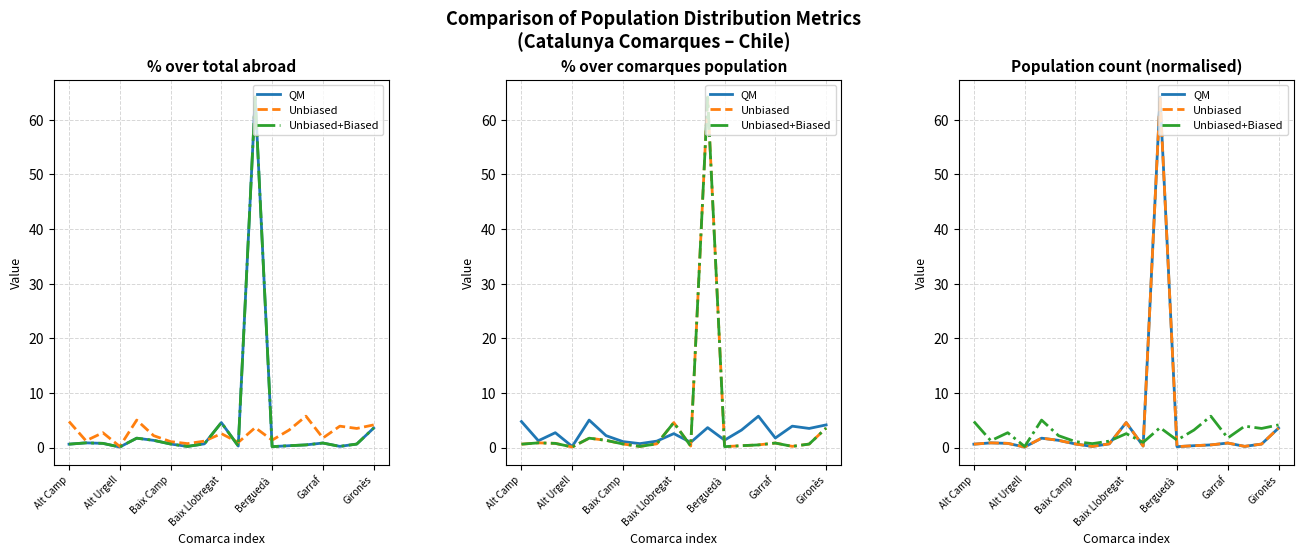

What are all the series names shown in the legend?

QM, Unbiased, Unbiased+Biased